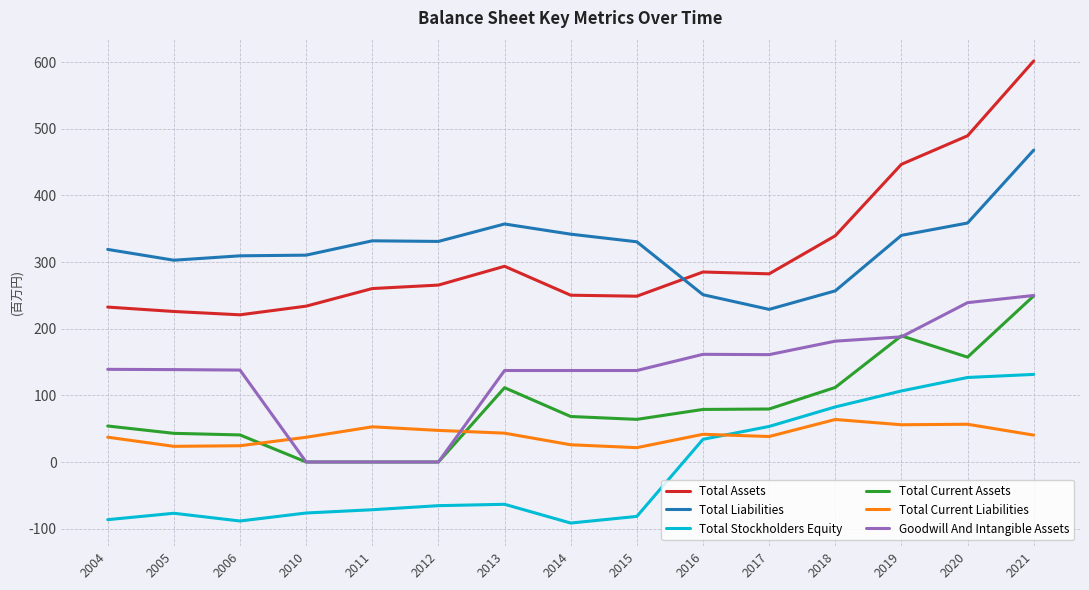

At which category does the chart reach its peak across all series?

2021